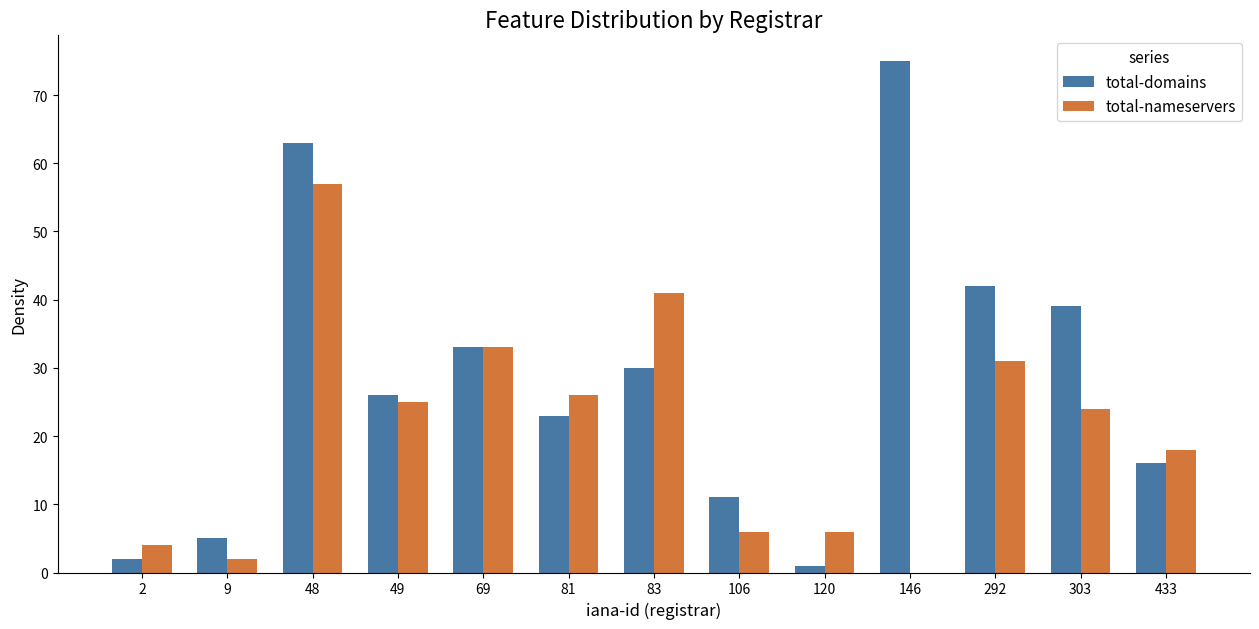

At which label does total-nameservers reach its peak?

48